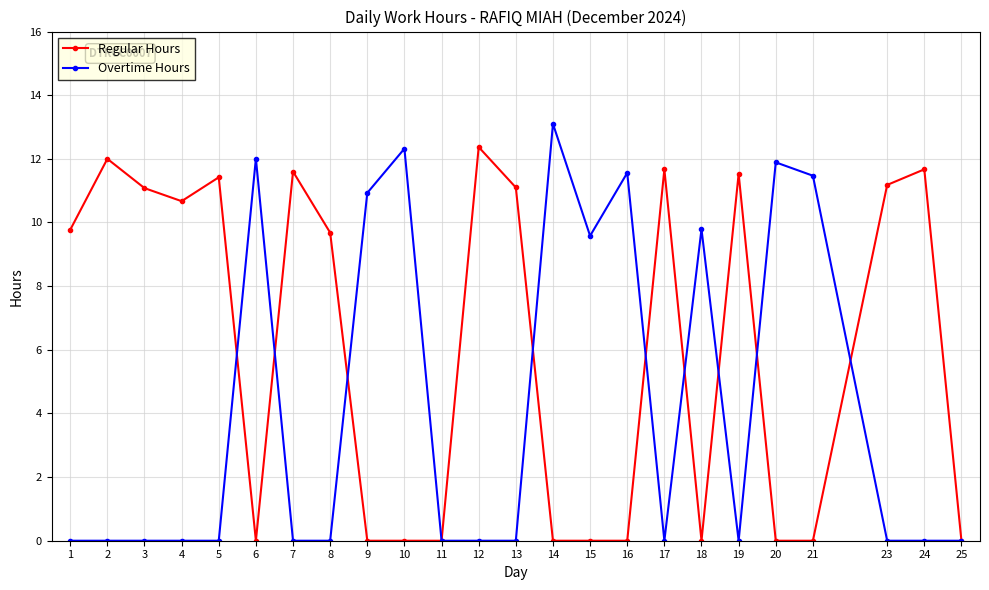

How many series are shown in this chart?

2